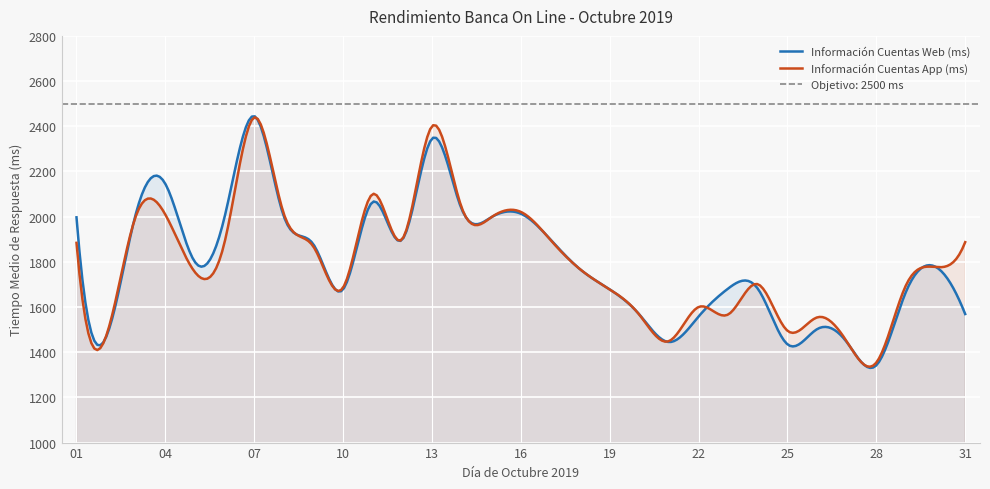

Rank the series by their maximum value, from highest to lowest.

Información Cuentas Web (ms), Información Cuentas App (ms)